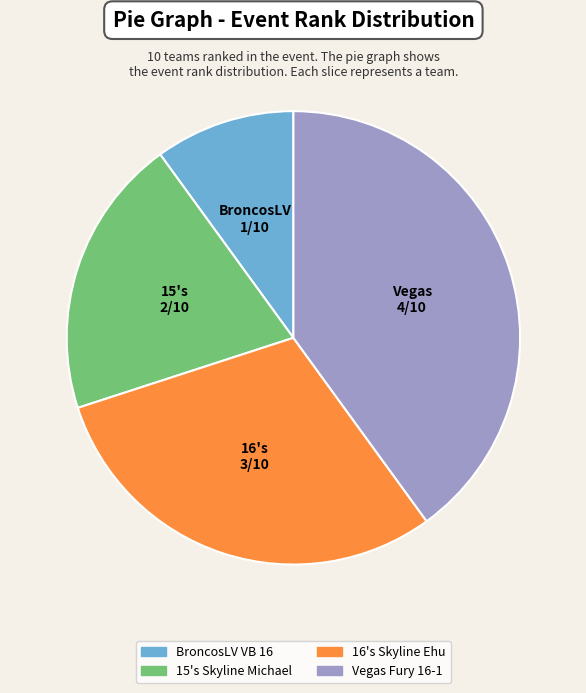

How many segments does this pie chart have?

4